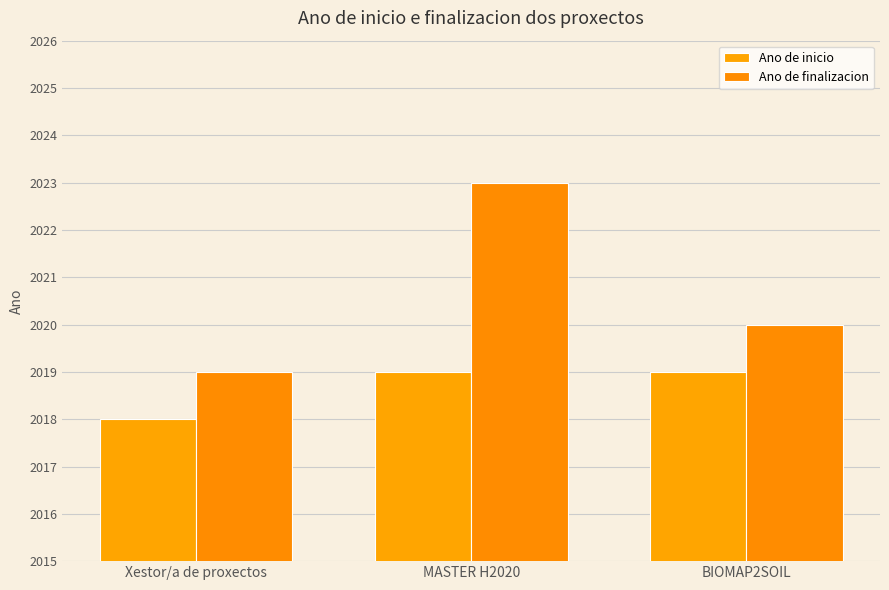

Reading left to right, what are all the values shown in this chart?

Ano de inicio: 2018	2019	2019
Ano de finalizacion: 2019	2023	2020